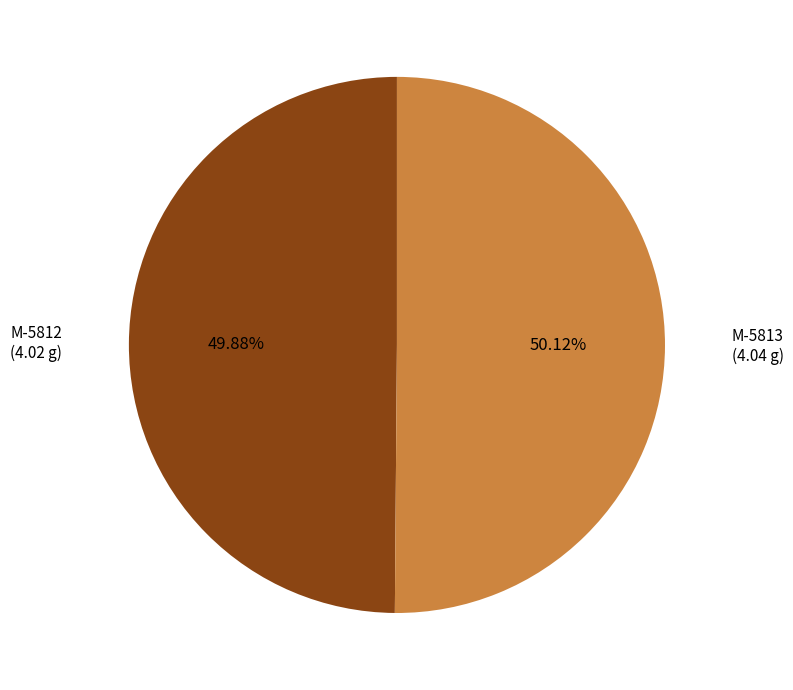

What is the total percentage of M-5813 and M-5812?

100.0%